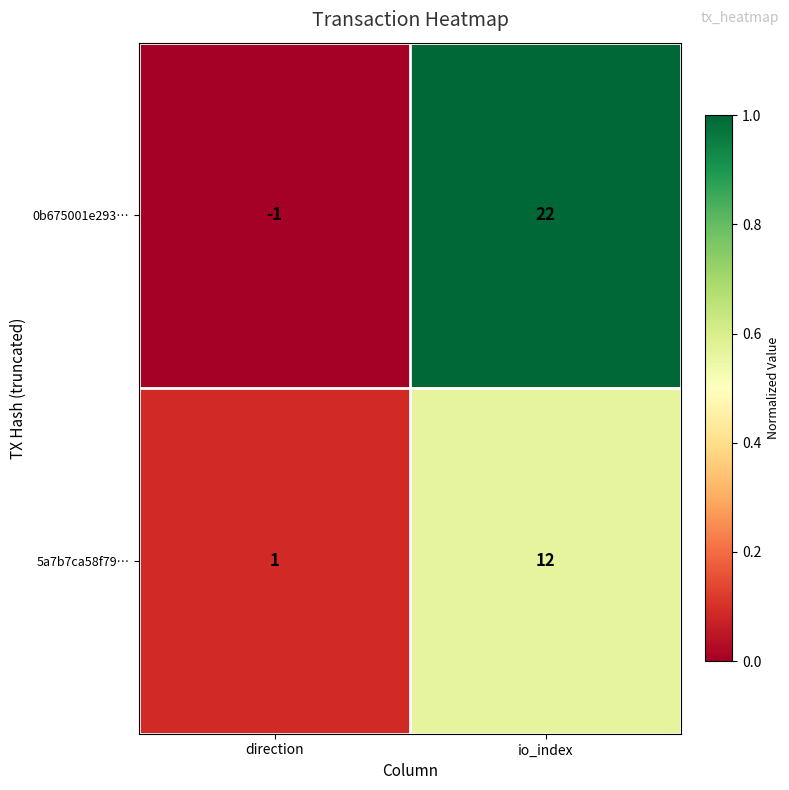

Which category has the highest value across all series?

io_index